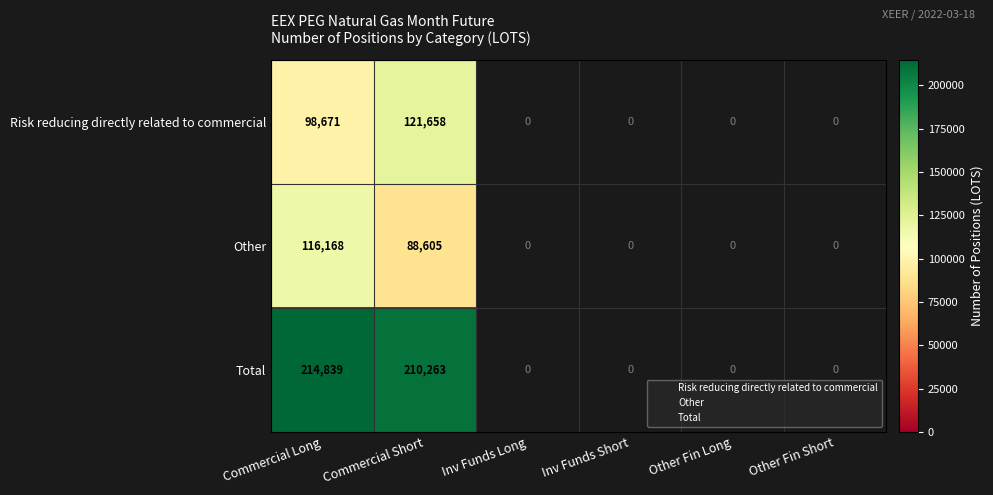

At which category does the chart reach its peak across all series?

Commercial Long